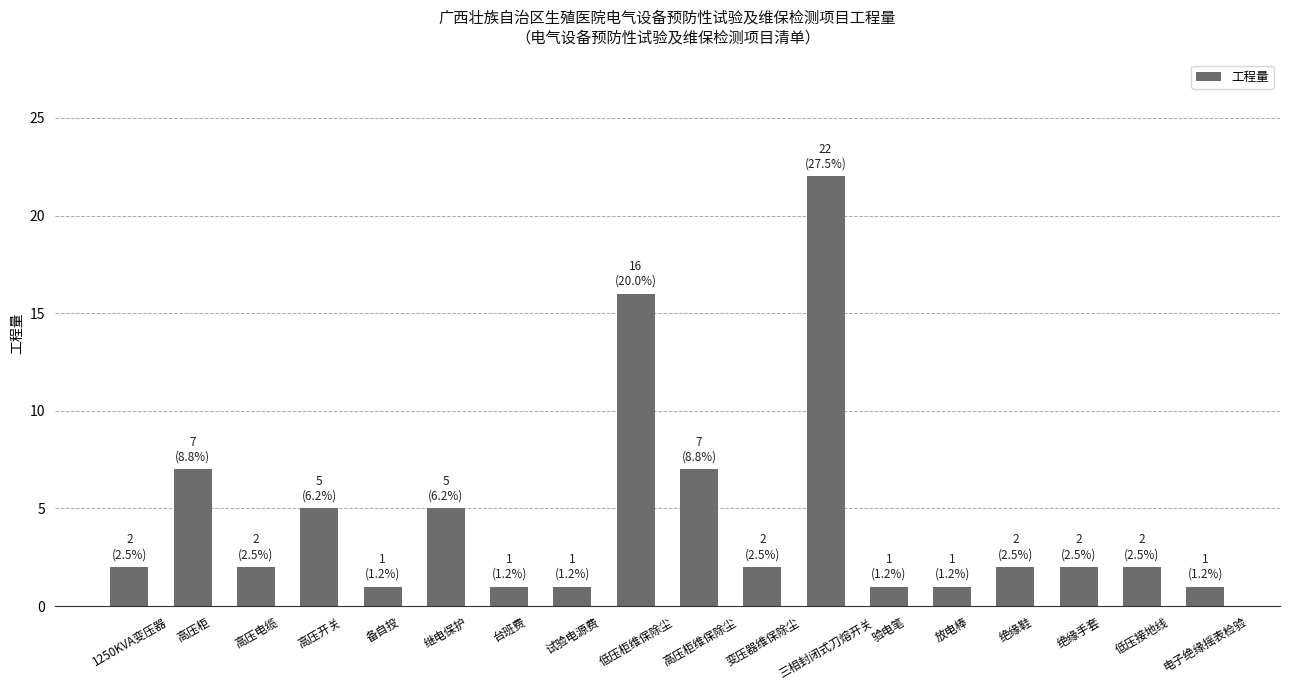

What is the change in value from 低压柜维保除尘 to 绝缘鞋?

-14